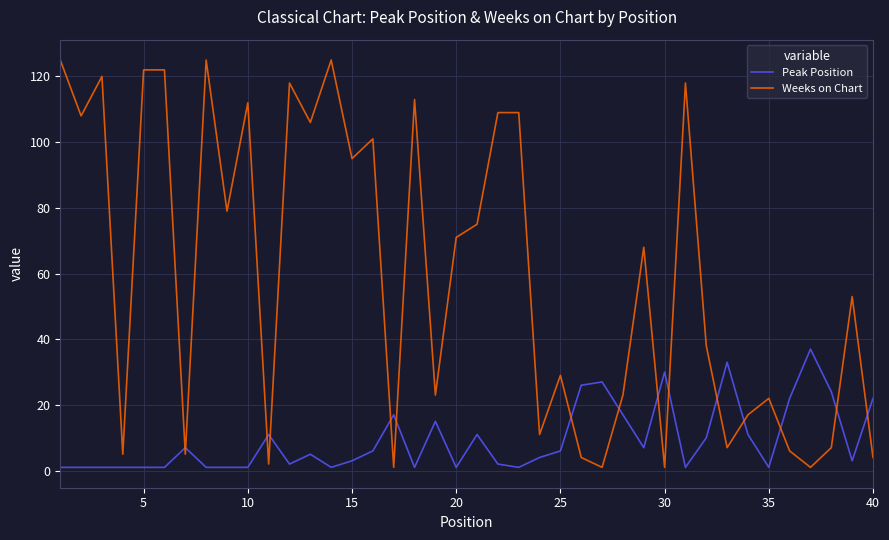

Which series has the largest total across all categories?

Weeks on Chart